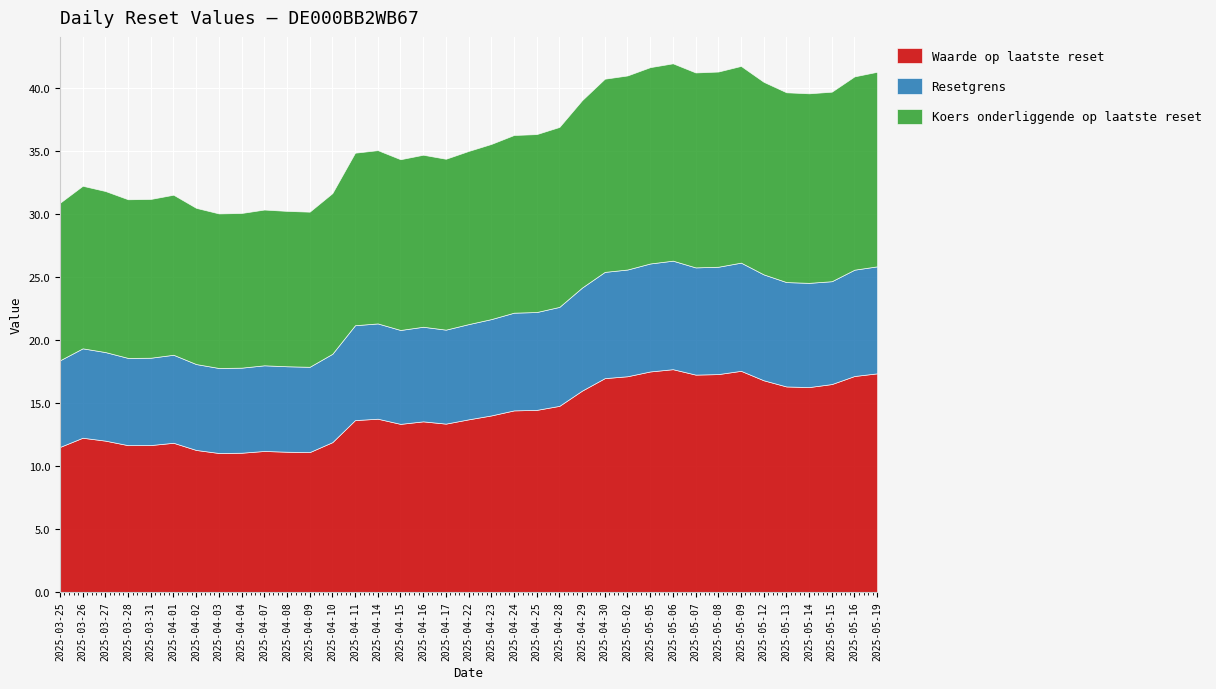

Reading right to left, list all the values displayed in this chart.

Waarde op laatste reset: 17.4	17.1	16.5	16.3	16.3	16.8	17.6	17.3	17.2	17.7	17.5	17.1	17.0	16.0	14.8	14.4	14.4	14.0	13.7	13.4	13.5	13.3	13.8	13.6	11.9	11.1	11.1	11.2	11.1	11.0	11.3	11.8	11.7	11.7	12.0	12.2	11.5
Resetgrens: 8.5	8.4	8.2	8.3	8.3	8.4	8.6	8.5	8.5	8.6	8.6	8.5	8.4	8.2	7.9	7.8	7.8	7.6	7.6	7.5	7.5	7.5	7.6	7.5	7.0	6.8	6.8	6.8	6.8	6.7	6.8	7.0	6.9	6.9	7.0	7.1	6.9
Koers onderliggende op laatste reset: 15.4	15.3	15.0	15.0	15.1	15.3	15.6	15.5	15.5	15.7	15.6	15.4	15.3	14.9	14.3	14.1	14.1	13.9	13.7	13.6	13.7	13.6	13.8	13.7	12.8	12.3	12.3	12.4	12.3	12.3	12.4	12.7	12.6	12.6	12.8	12.9	12.5